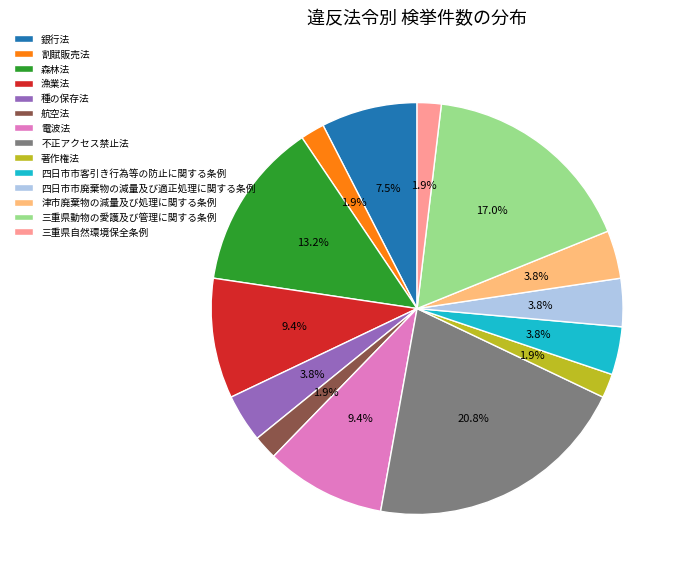

Which slice is the largest?

不正アクセス禁止法